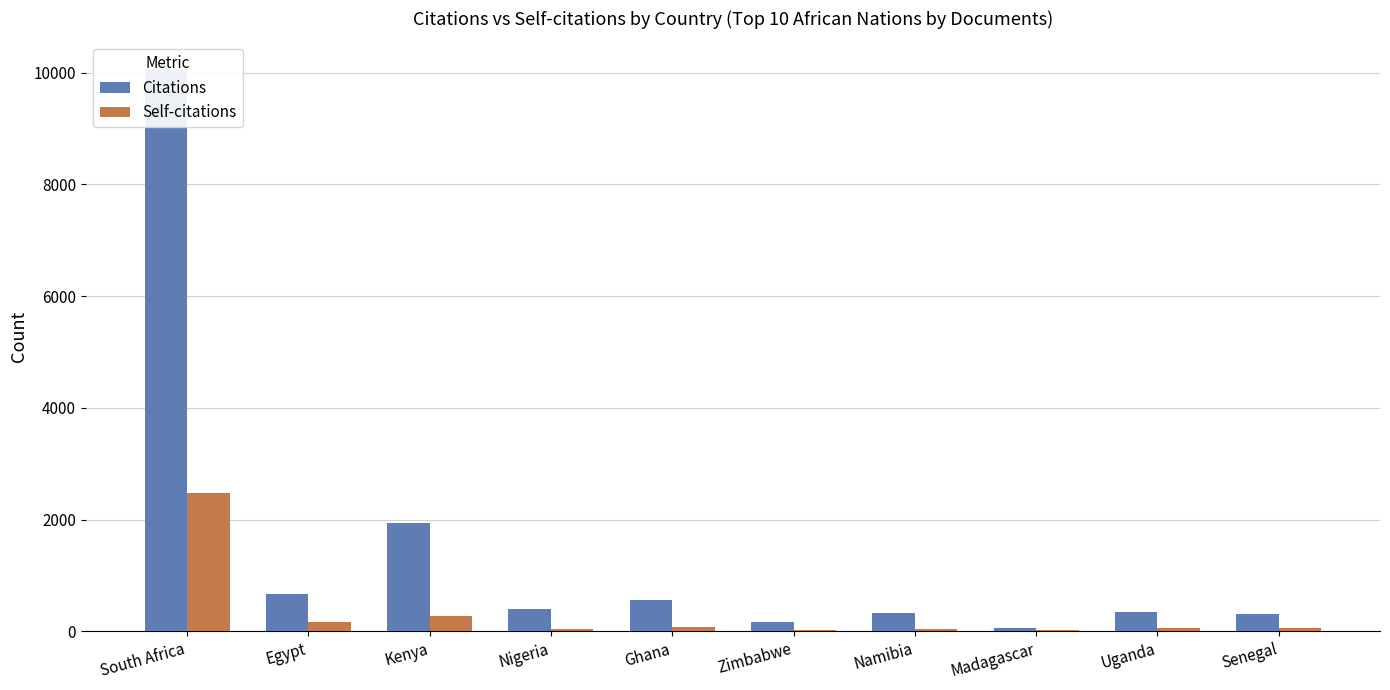

What is the spread (max minus min) of values at Zimbabwe?

153